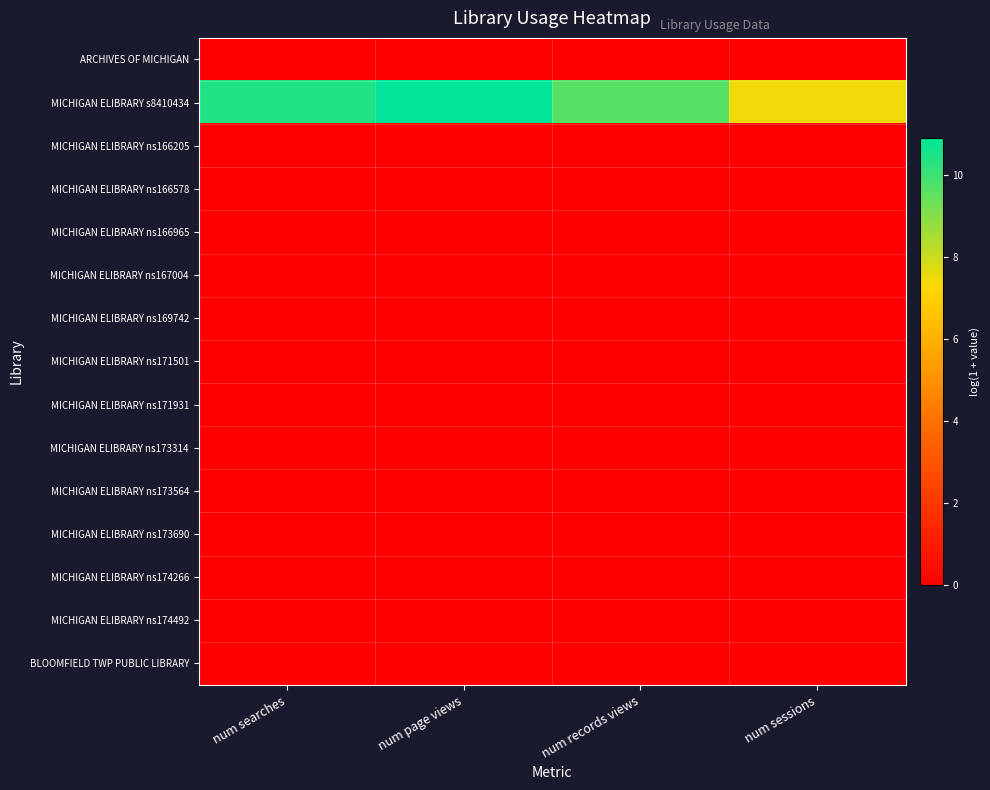

Between num records views and num sessions, which is larger?

num records views